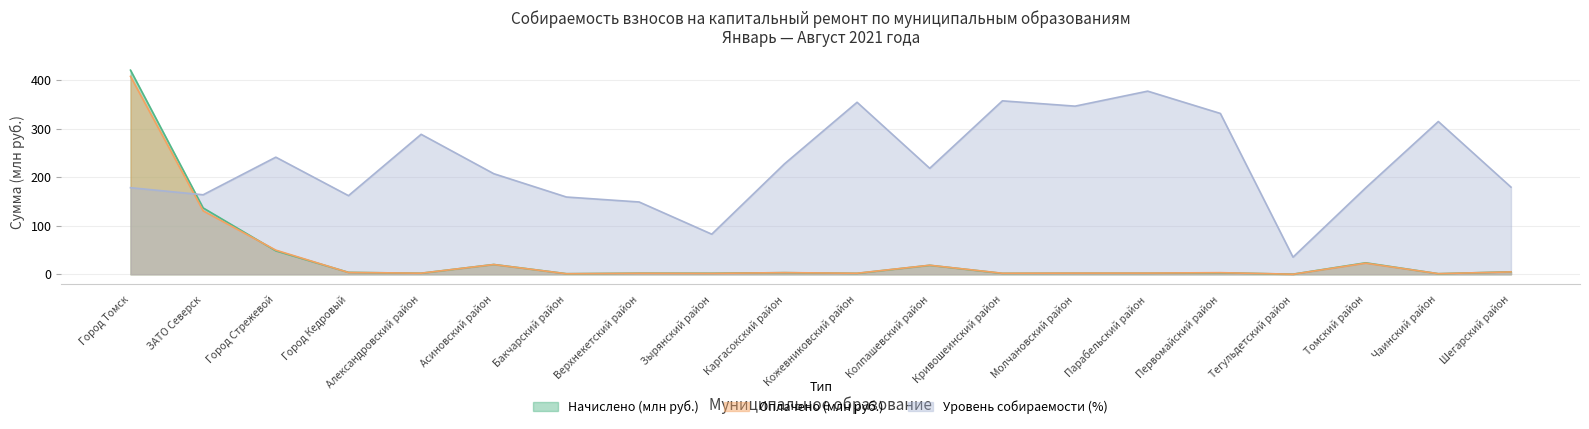

The Оплачено series shows 31.7 at Город Стрежевой. True or false?

False